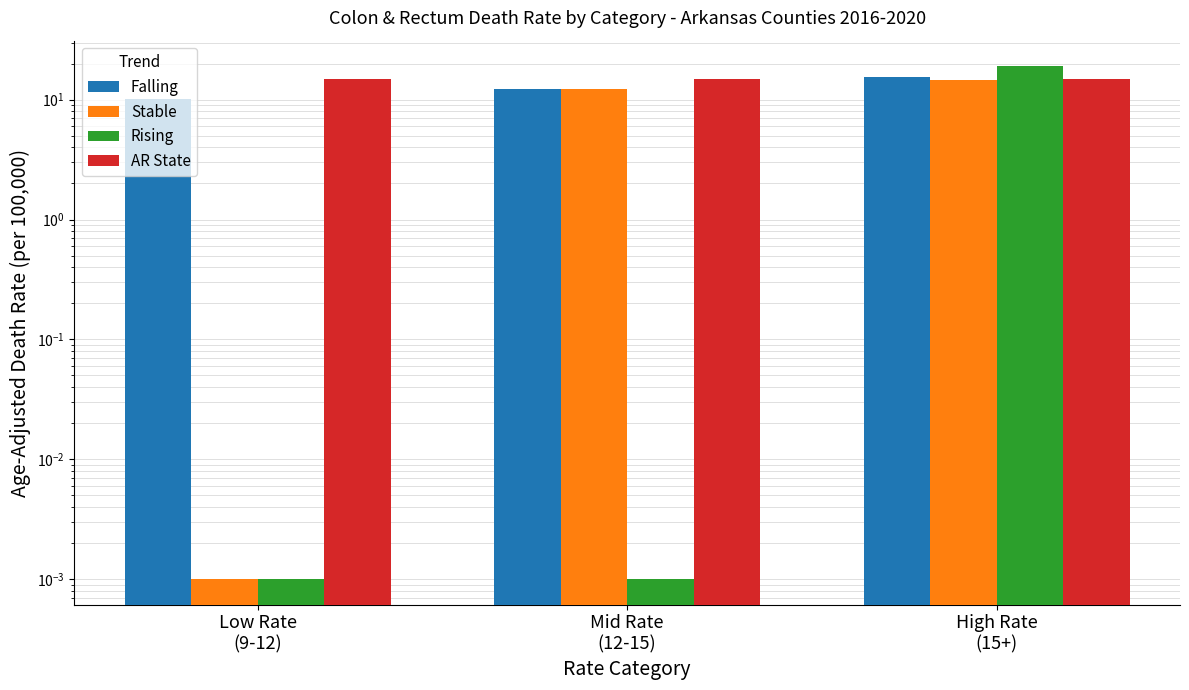

What is the highest value of the Rising series?

19.0